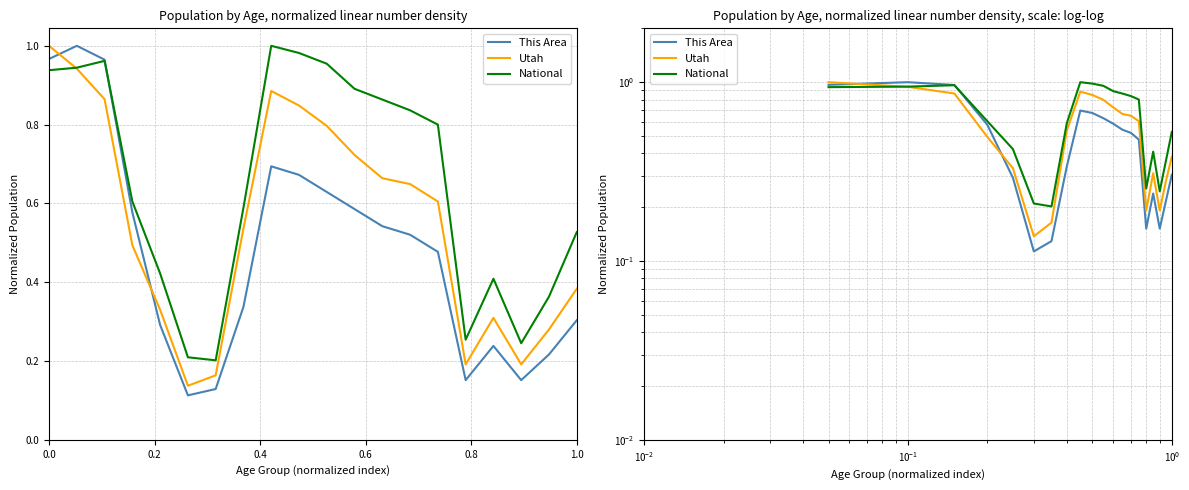

Is it true that Utah equals 0.4 at 12?

False